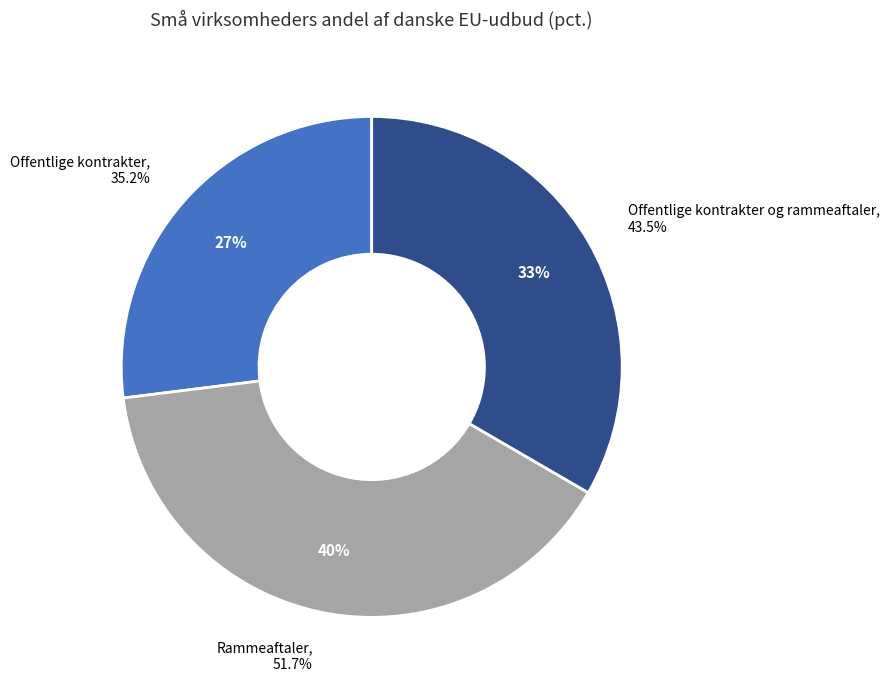

Between Offentlige kontrakter og rammeaftaler and Rammeaftaler, which is larger?

Rammeaftaler